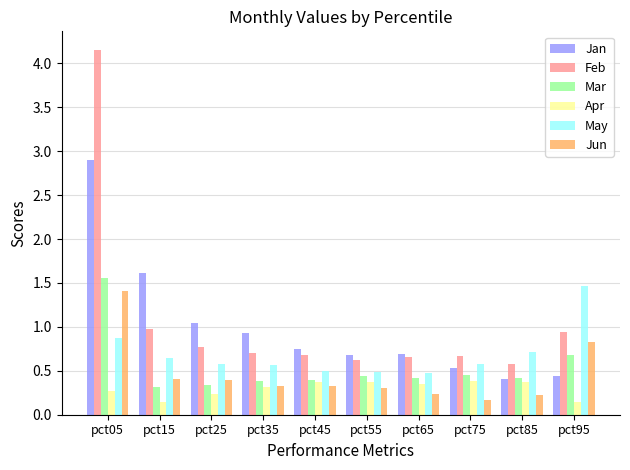

The May series shows 0.7 at pct85. True or false?

True